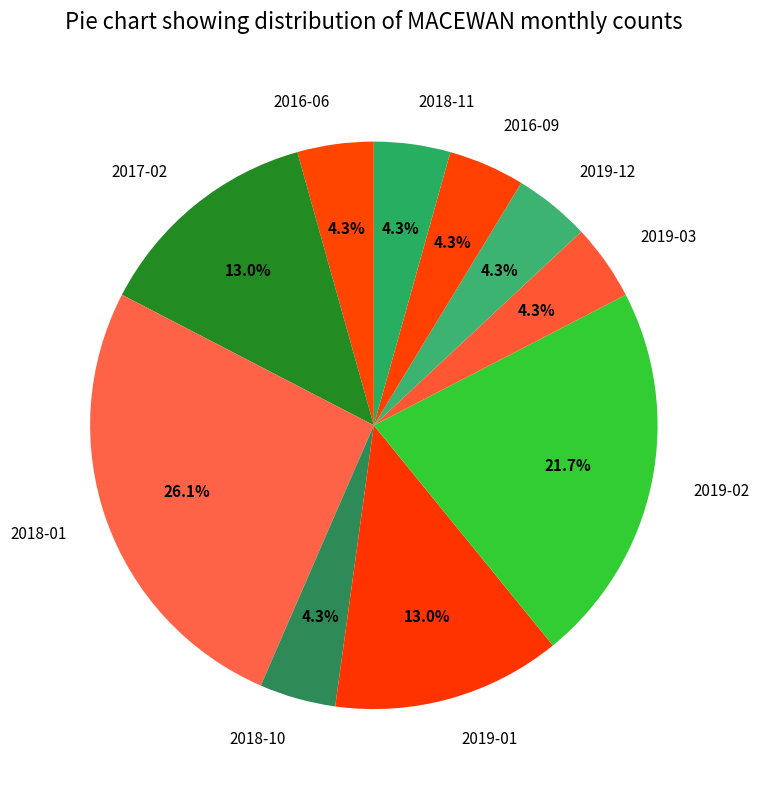

Is there any slice that represents more than half of the pie?

No